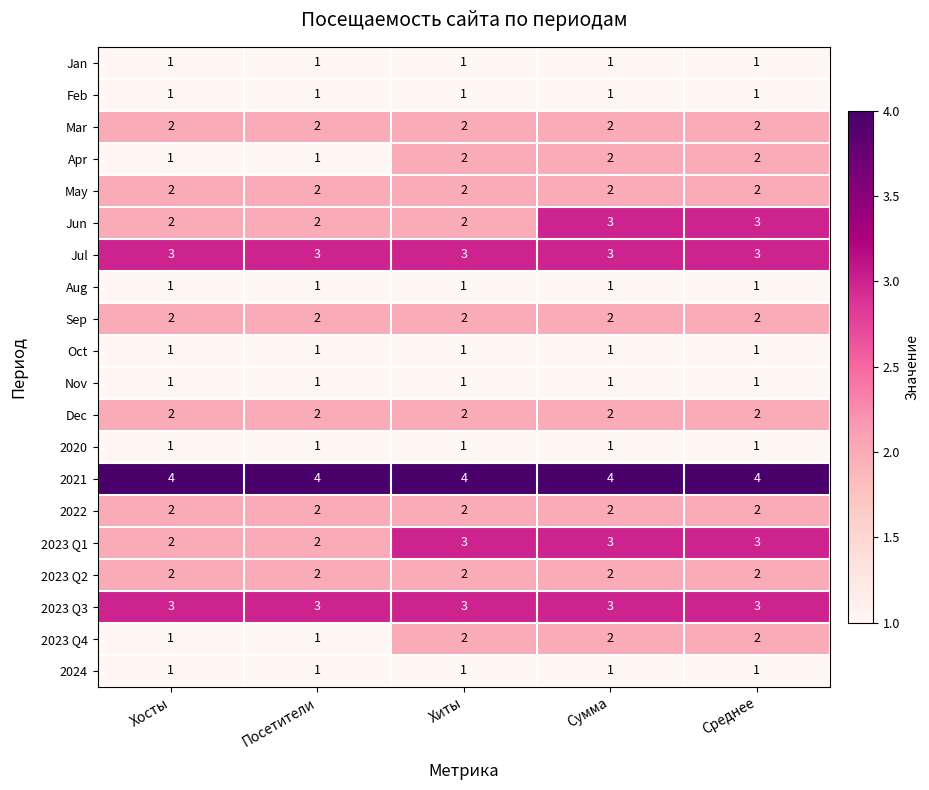

The value of 2020 at Хиты is 2. True or false?

False